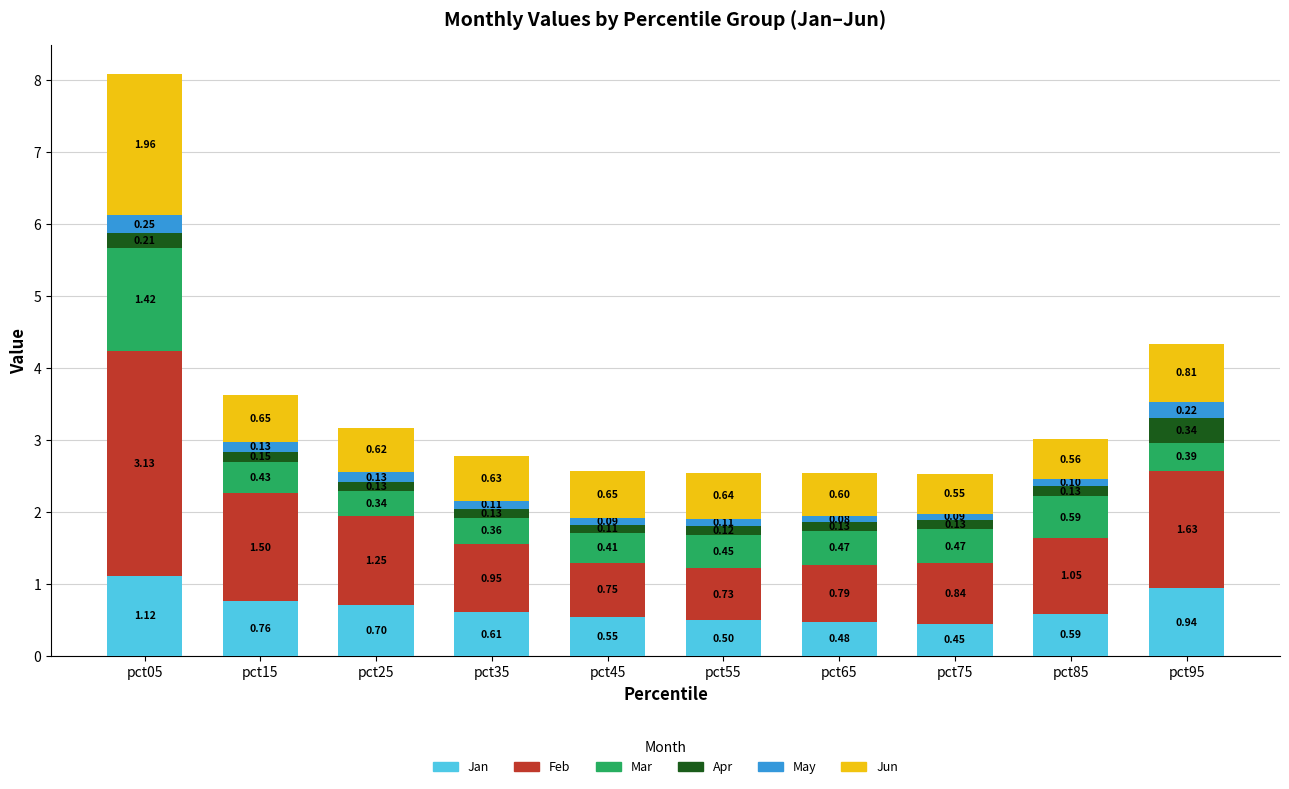

What are all the series names shown in the legend?

Jan, Feb, Mar, Apr, May, Jun